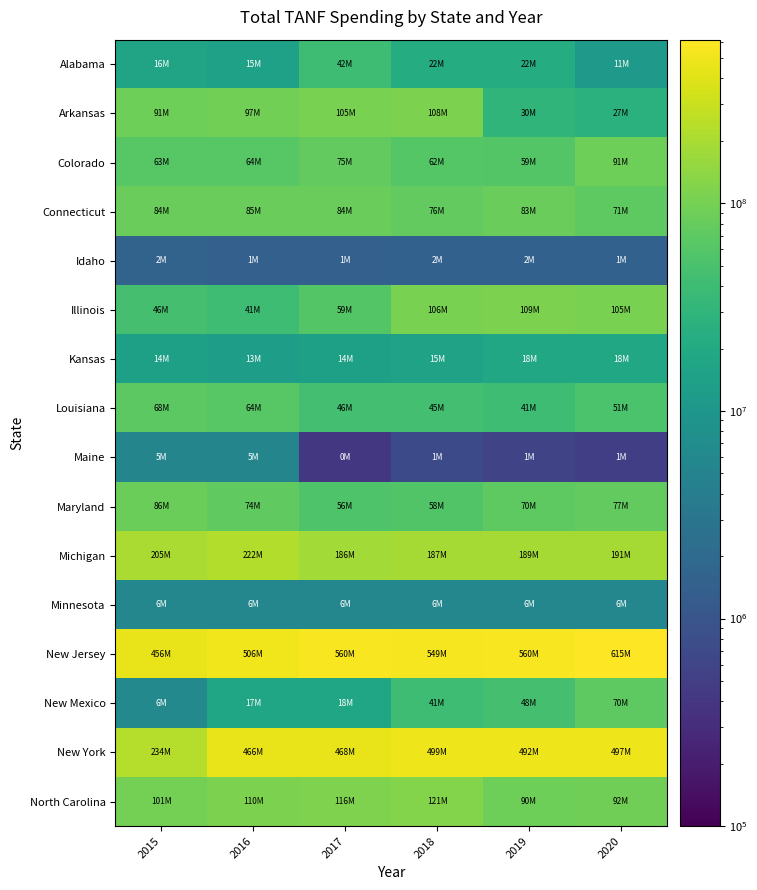

Rank the series at 2017 from highest to lowest value.

New Jersey, New York, Michigan, North Carolina, Arkansas, Connecticut, Colorado, Illinois, Maryland, Louisiana, Alabama, New Mexico, Kansas, Minnesota, Idaho, Maine